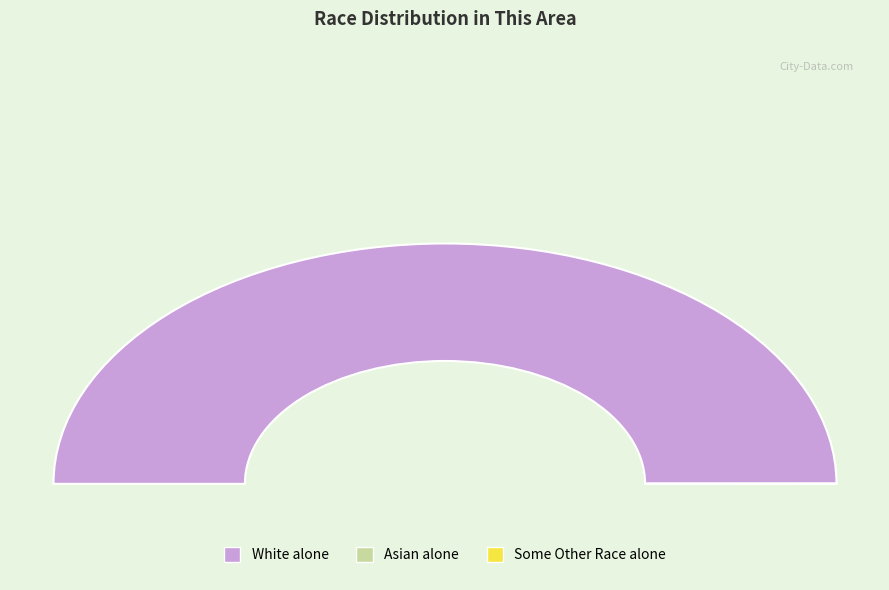

Which slice is the largest?

White alone